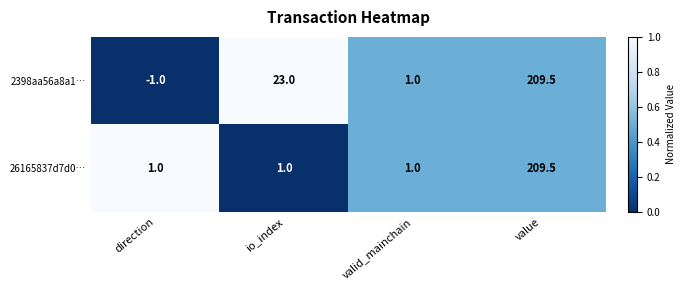

What is the difference between the maximum and minimum values in the 2398aa56a8a1… series?

210.5